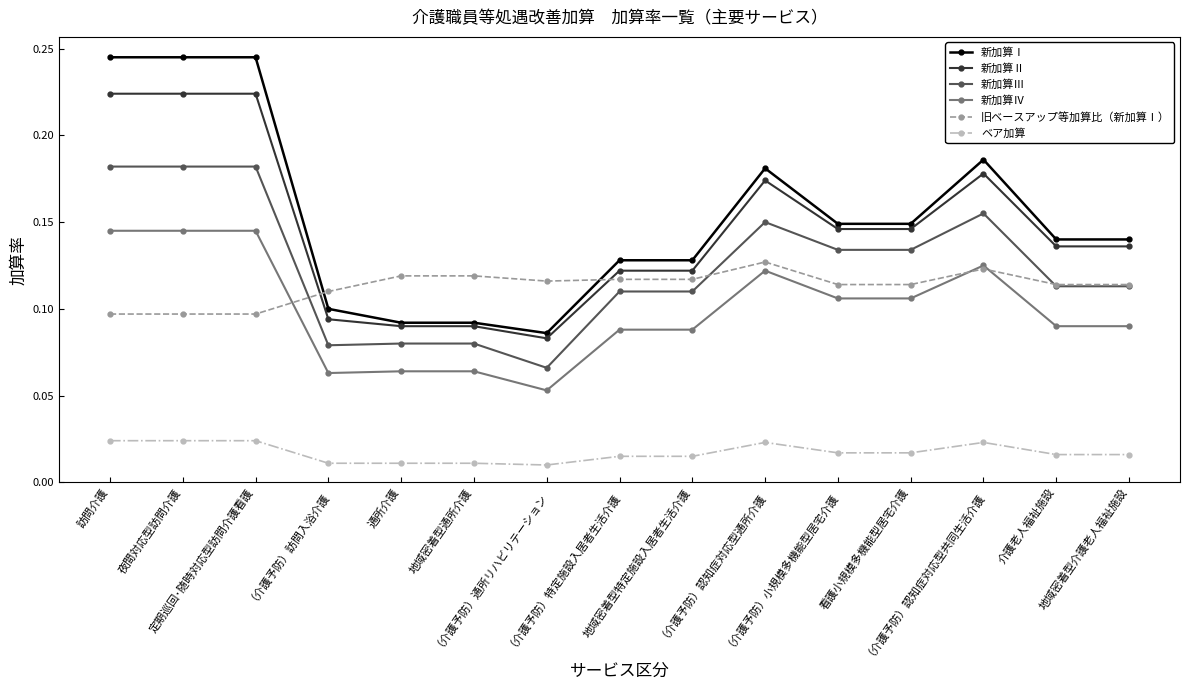

Count the ベア加算 values in the range 0 to 1.

15